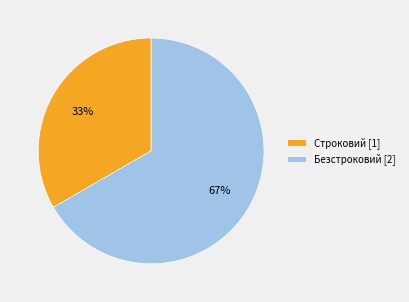

What is the ratio of the value at Строковий to the value at Безстроковий?

0.5